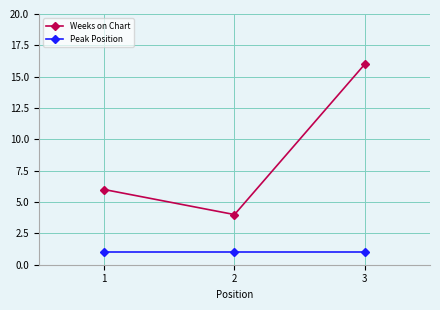

What is the value of the Peak Position point at the 3rd from the left?

1